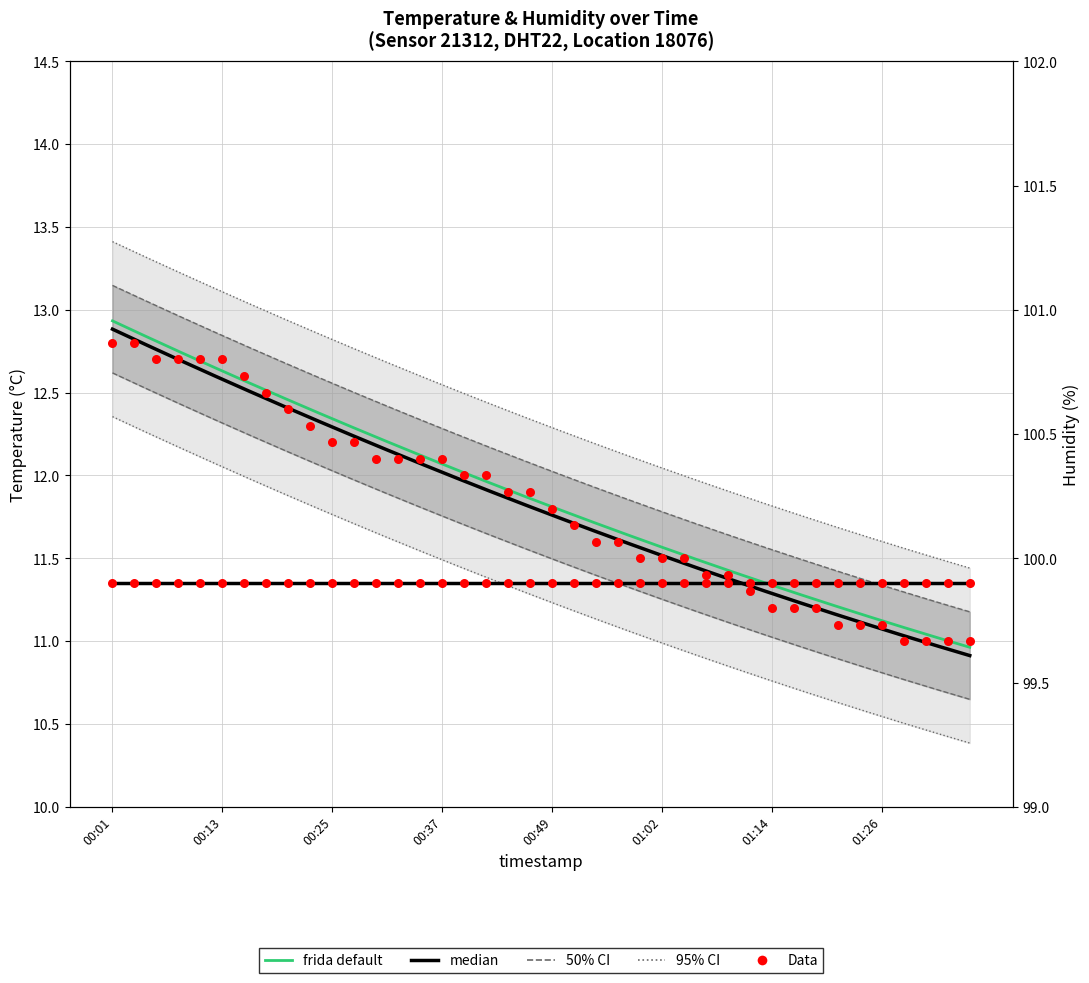

What is the change in value from 00:13 to 01:21?

-1.6